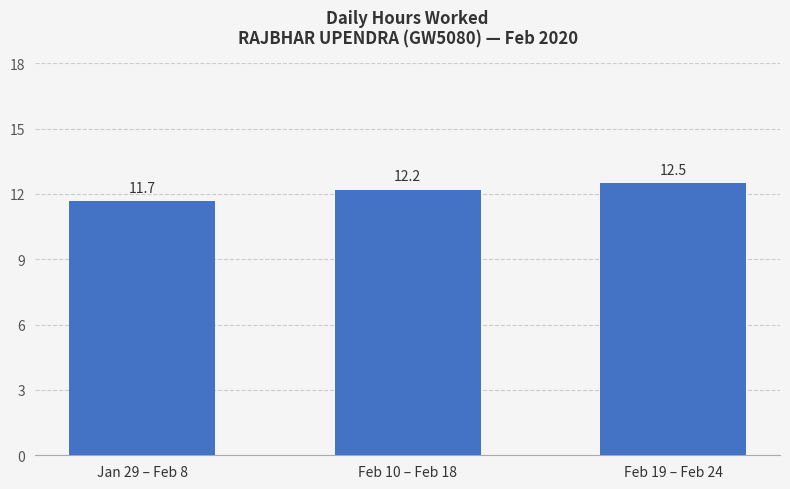

What is the greatest value displayed?

12.5